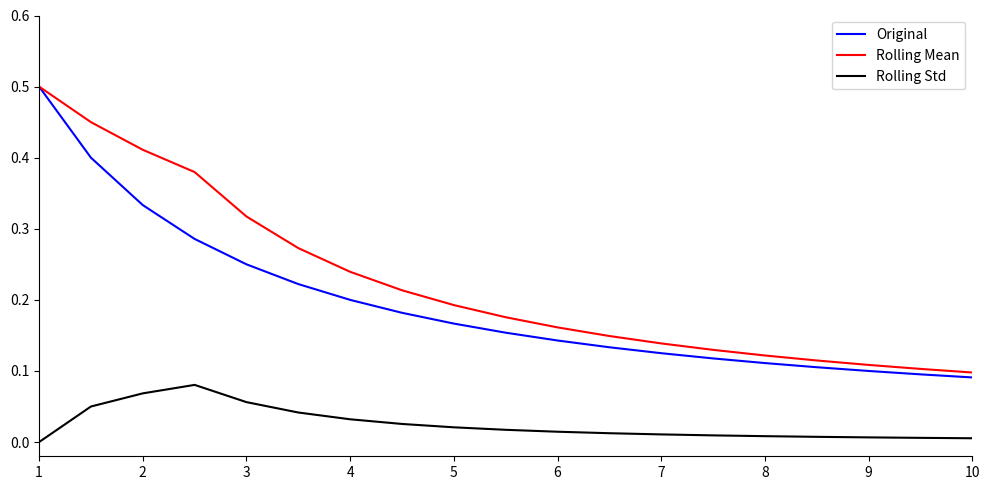

Which series has the largest total across all categories?

Rolling Mean